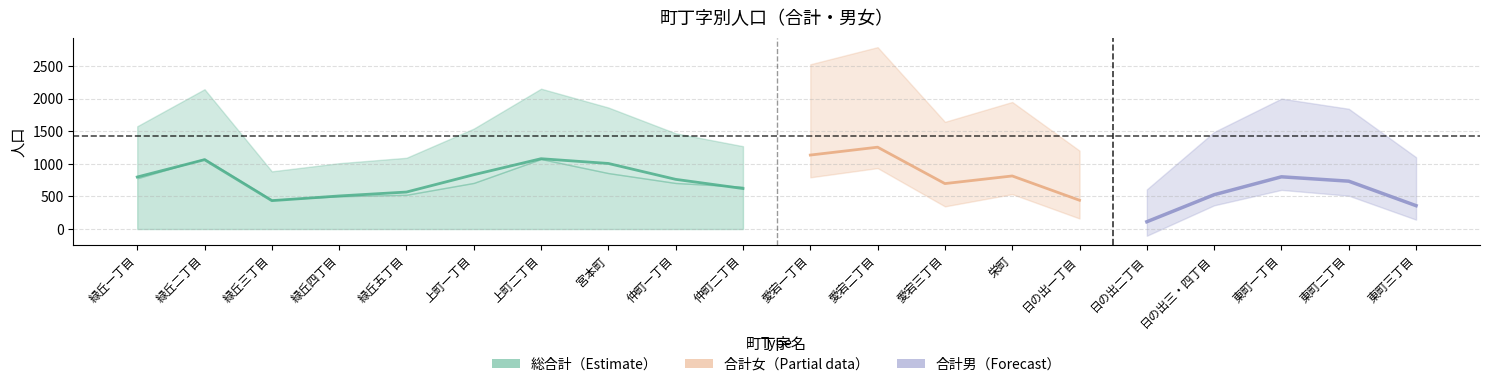

True or false: 合計女 has more than 1 points higher than both neighbors.

True